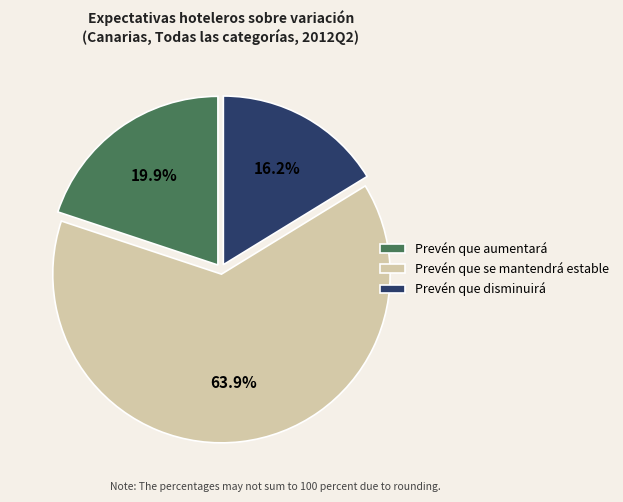

How many segments does this pie chart have?

3